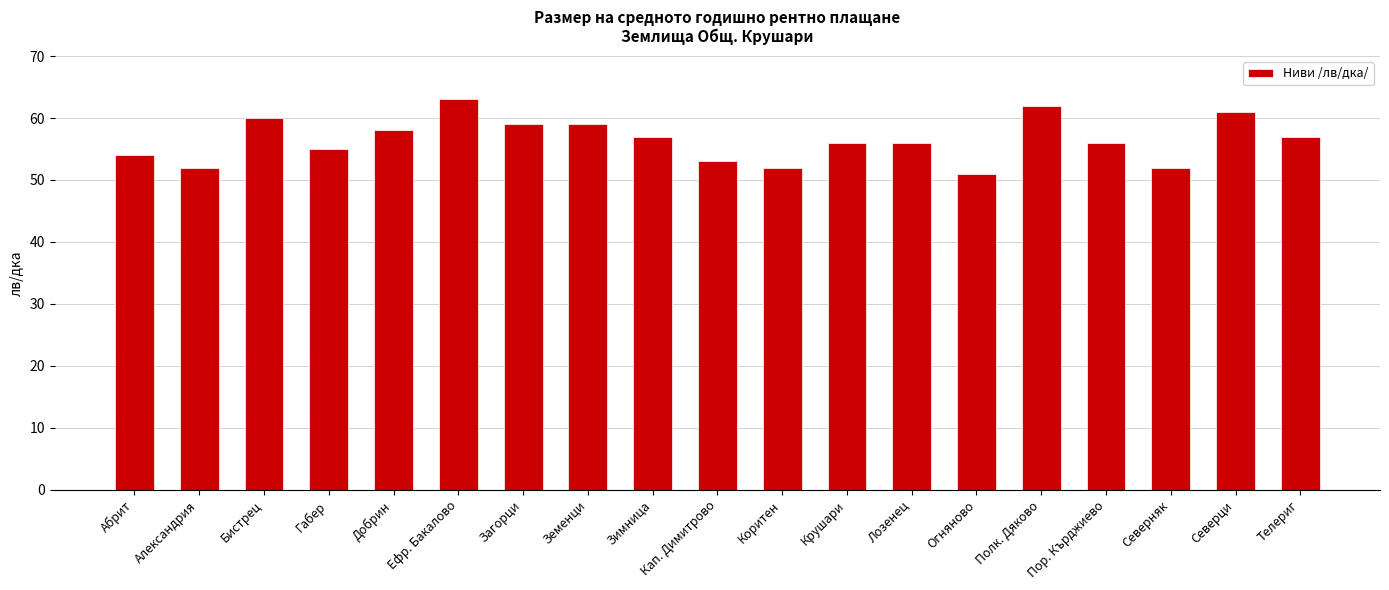

What is the approximate value at Земенци?

59